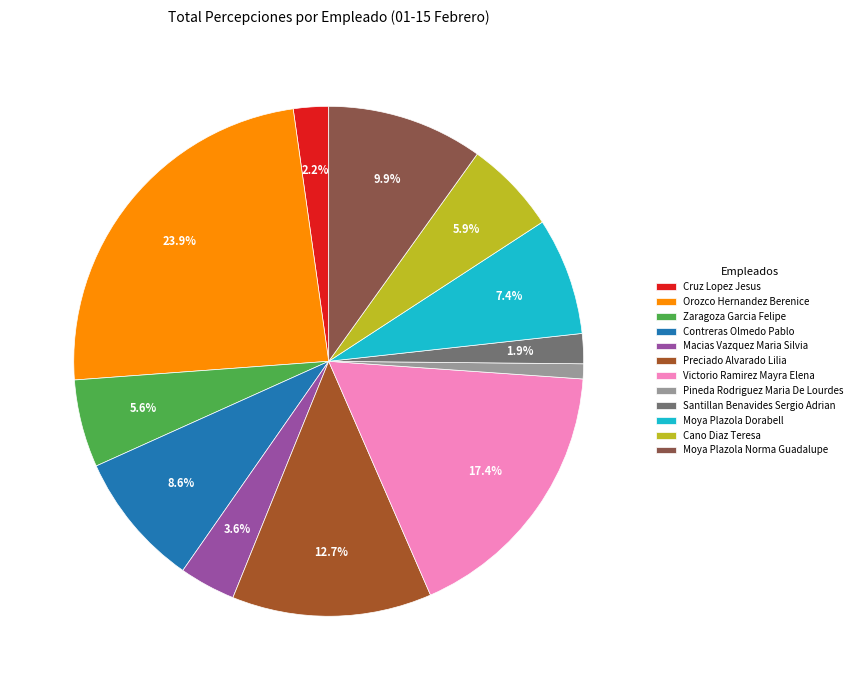

Do Pineda Rodriguez Maria De Lourdes and Macias Vazquez Maria Silvia together represent more than half of the pie?

No